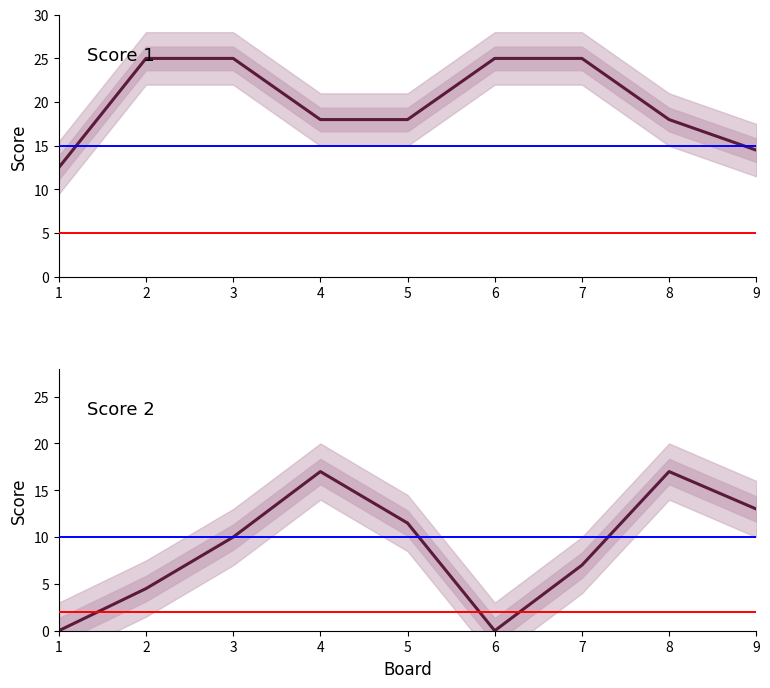

True or false: Score 1 and Score 2 cross at least once.

False